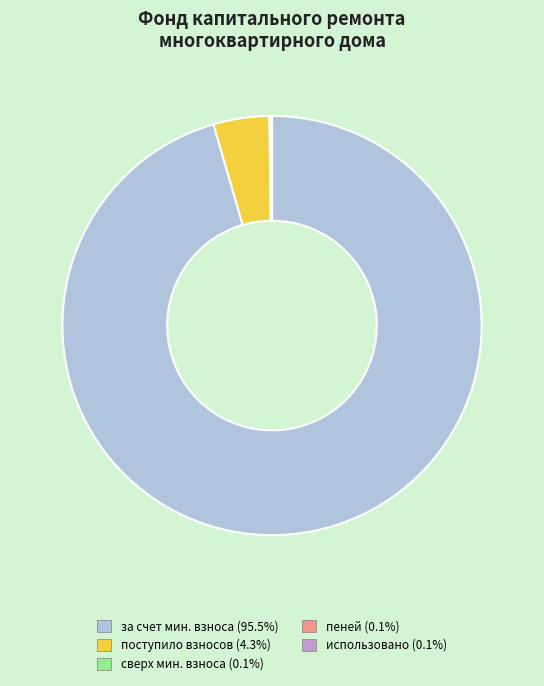

Is there any slice that represents more than half of the pie?

Yes